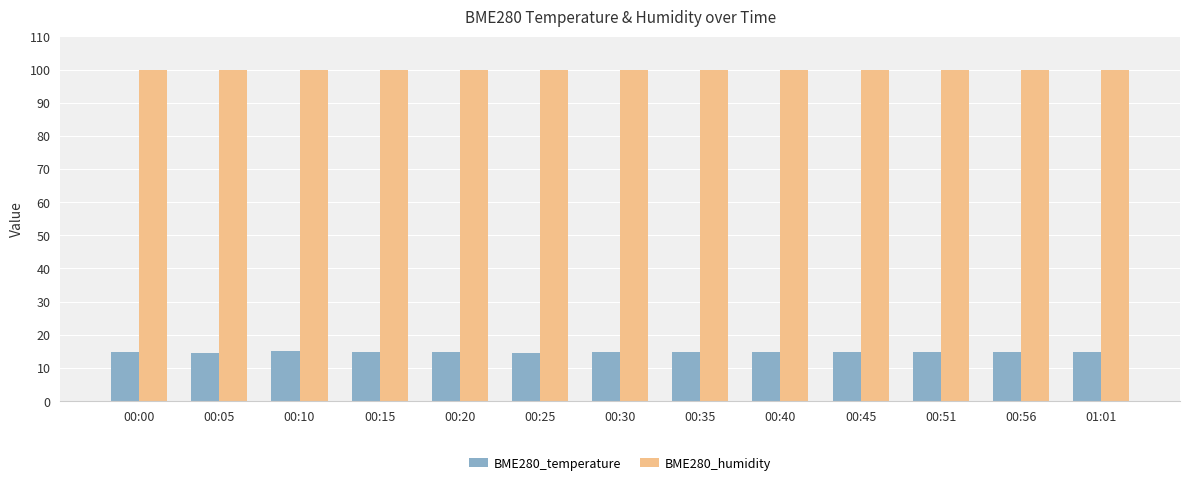

At how many categories does at least one series exceed 98?

13